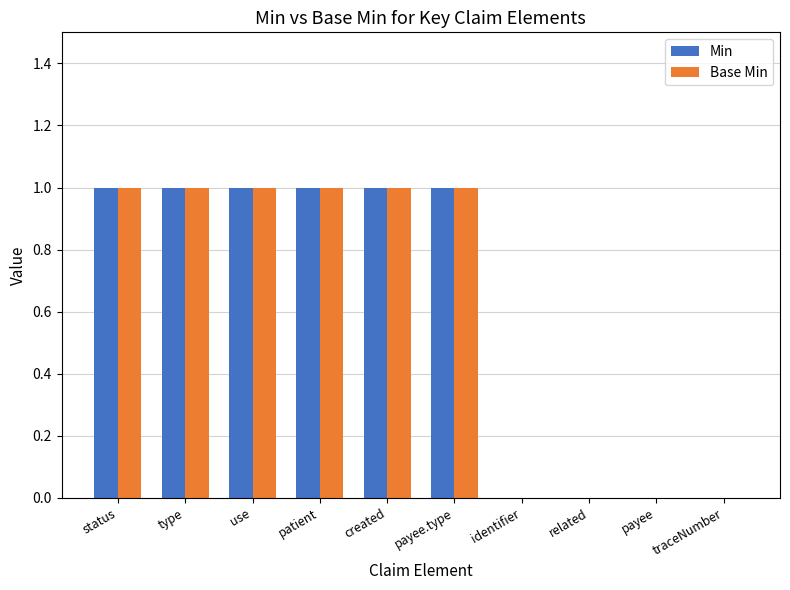

What is the difference between the Base Min values at payee and payee.type?

1